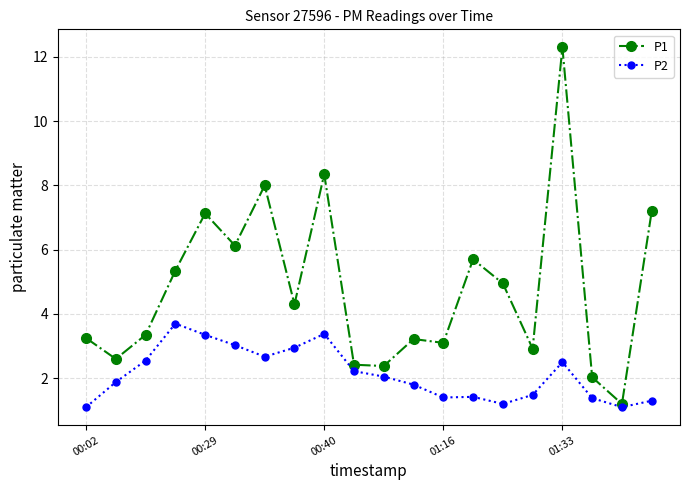

Does the chart display data point markers on the line(s)?

Yes